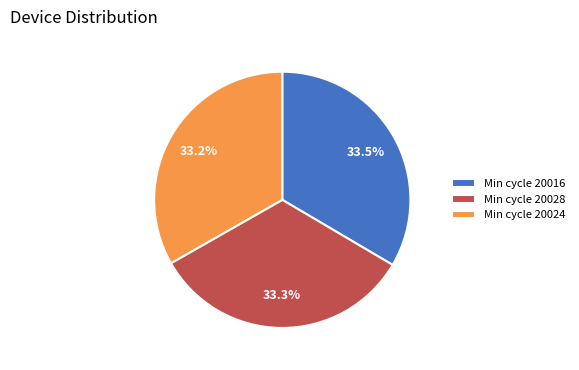

Is there any slice that represents more than half of the pie?

No